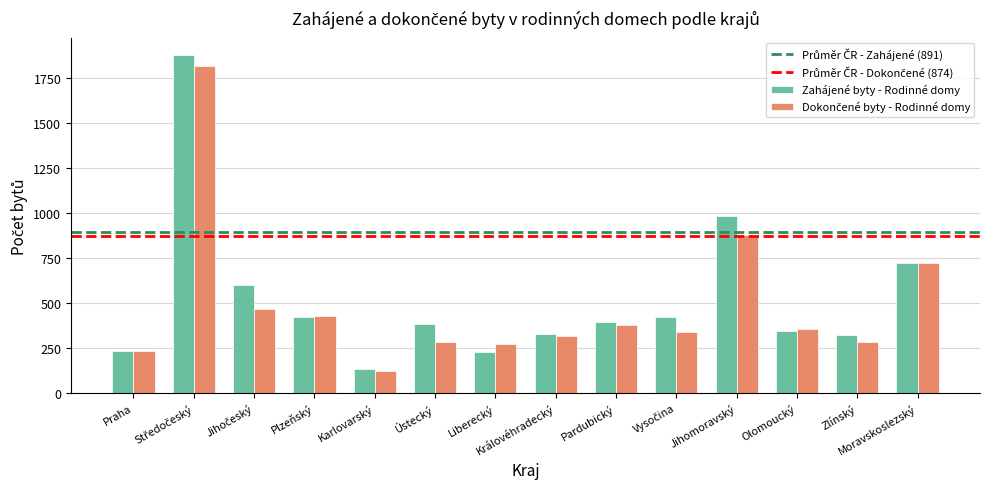

The Zahájené byty - Rodinné domy series shows 184 at Královéhradecký. True or false?

False